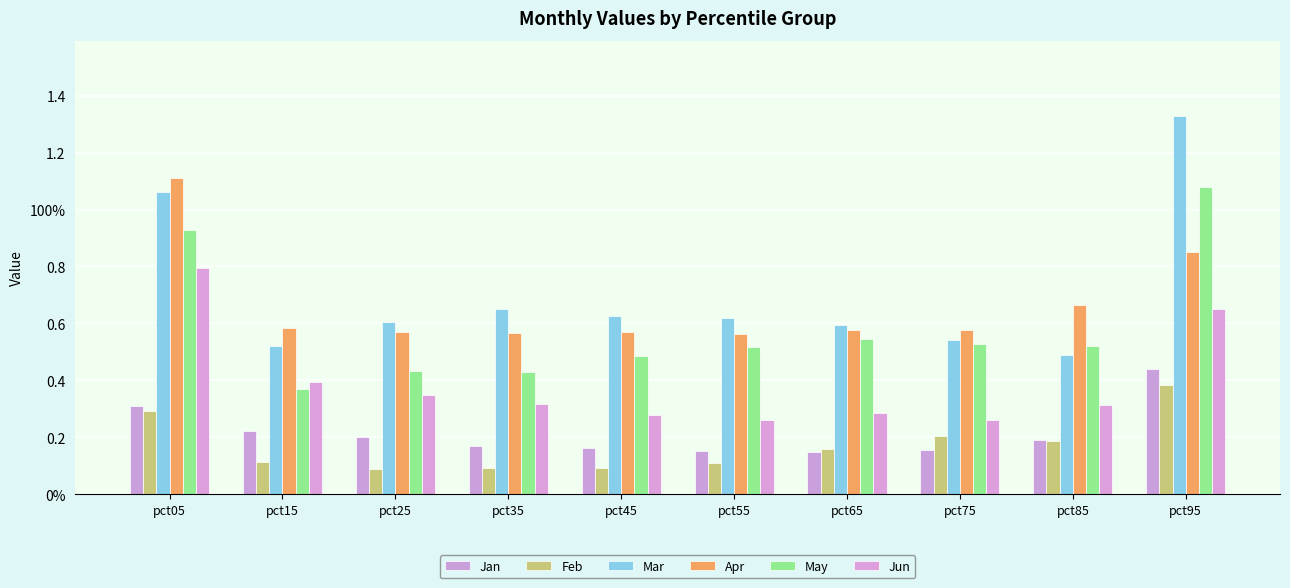

At how many categories does at least one series exceed 1?

2